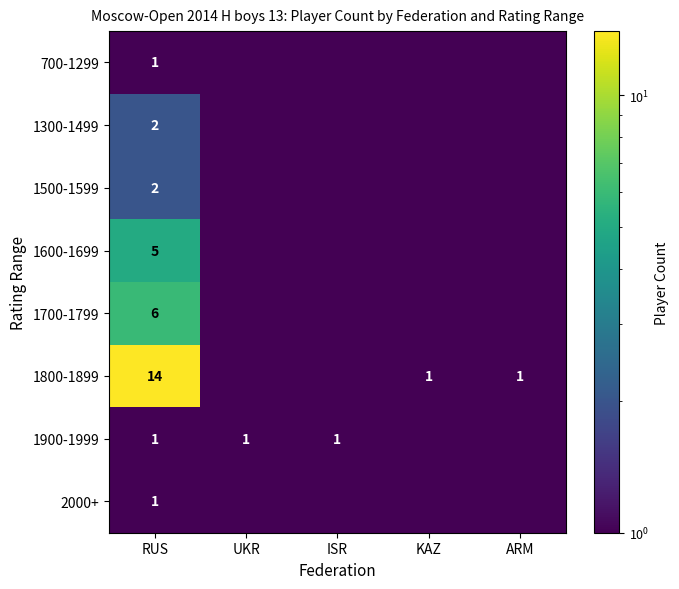

Between ARM and RUS, which is larger?

RUS